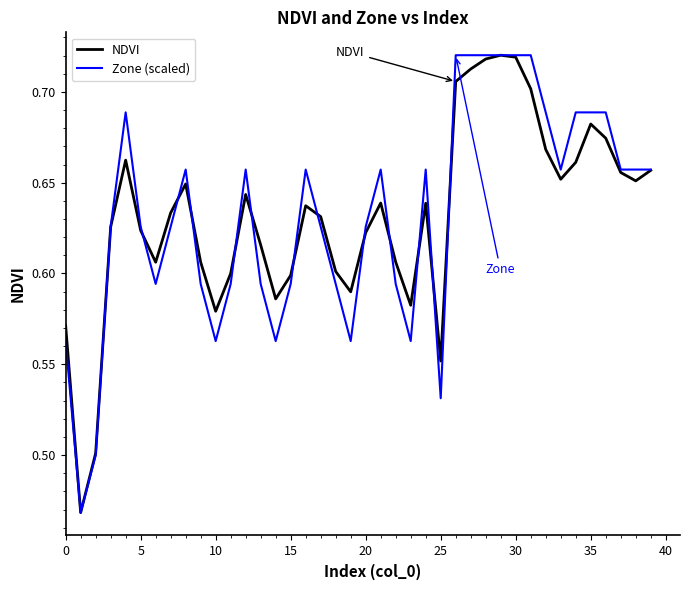

True or false: NDVI has more than 0 points higher than both neighbors.

True